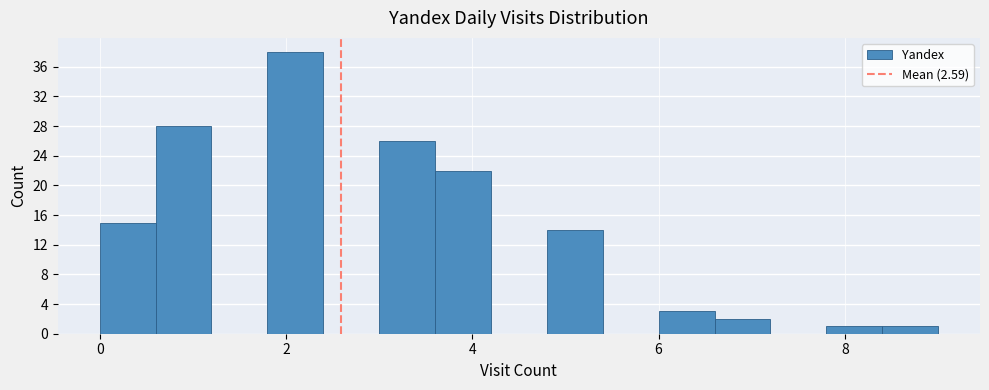

Read against the x-axis, roughly where is the centre of the tallest bar?

2.2